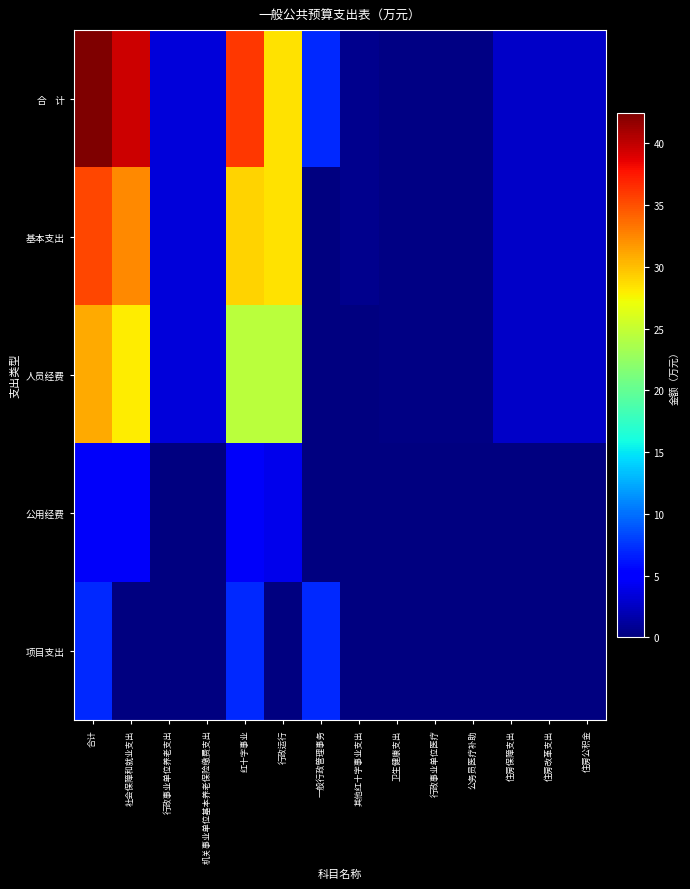

Which series has the widest spread of values?

合 计